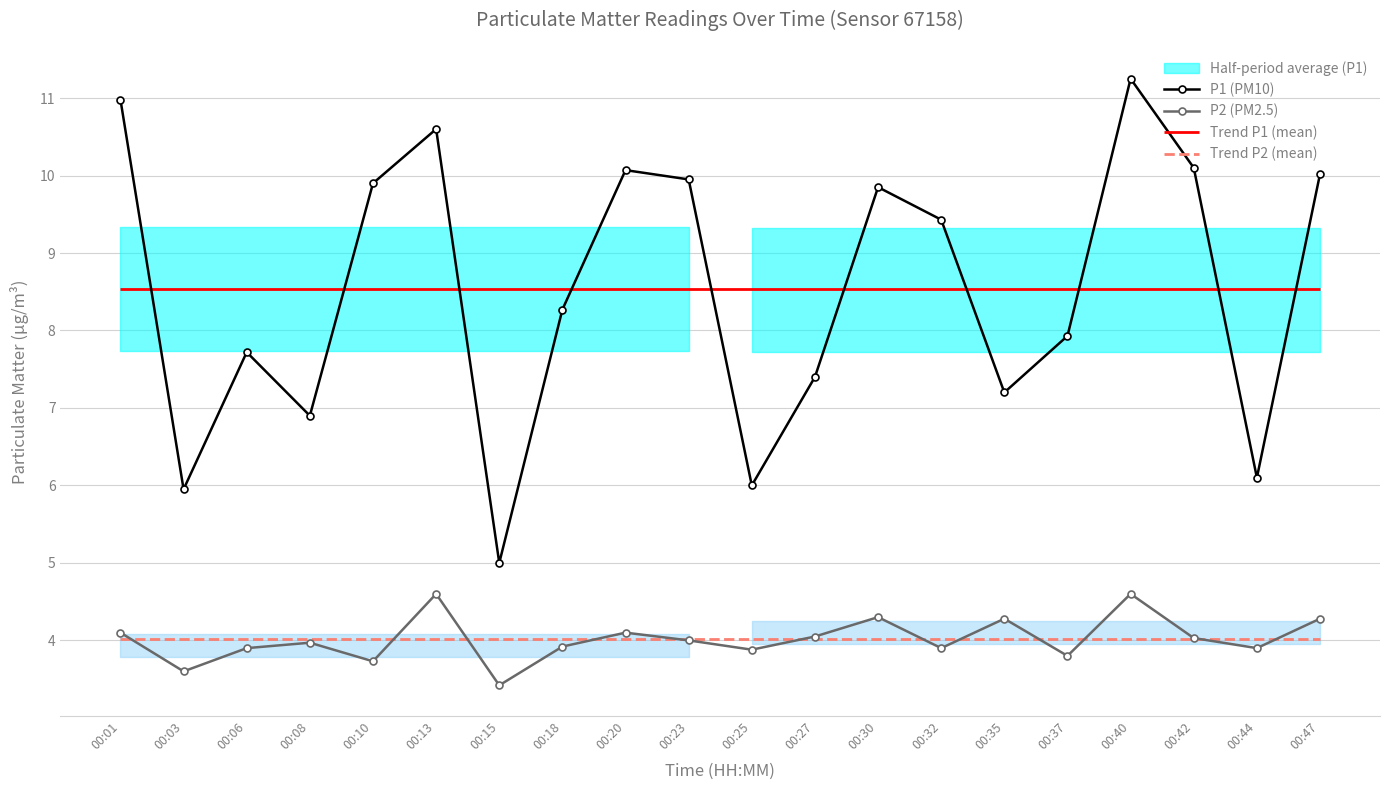

How many lines are shown in the chart?

2